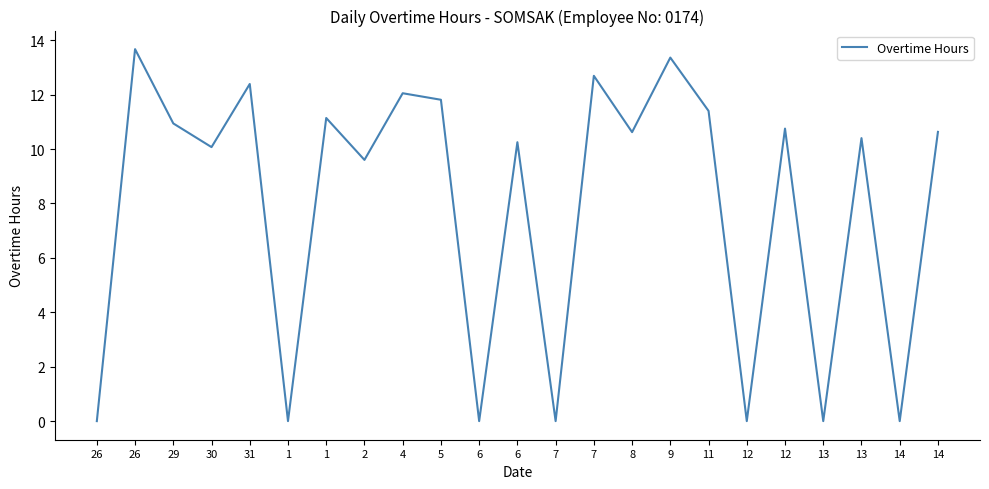

Rank the categories by value from lowest to highest.

26, 1, 6, 7, 12, 13, 14, 2, 30, 6, 13, 8, 14, 12, 29, 1, 11, 5, 4, 31, 7, 9, 26